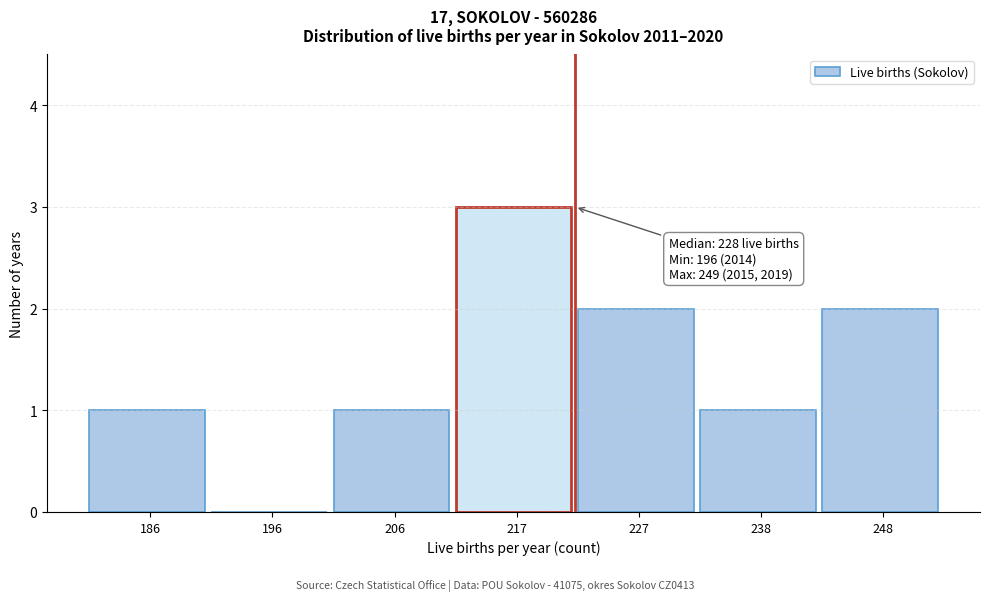

Reading right to left, transcribe all the data shown in this chart.

248=2	238=1	227=2	217=3	206=1	196=0	186=1